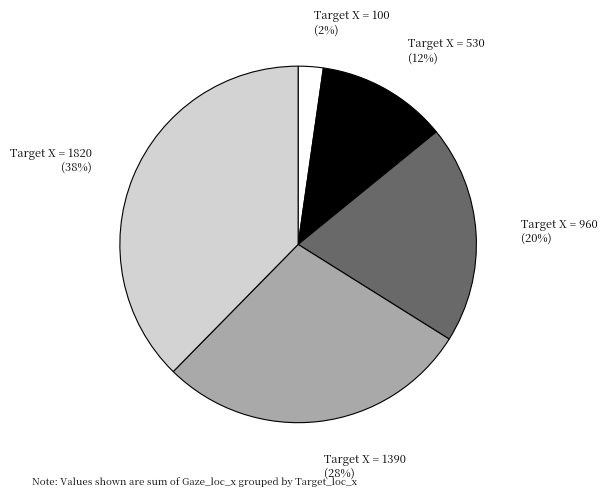

Count the number of slices in the pie.

5